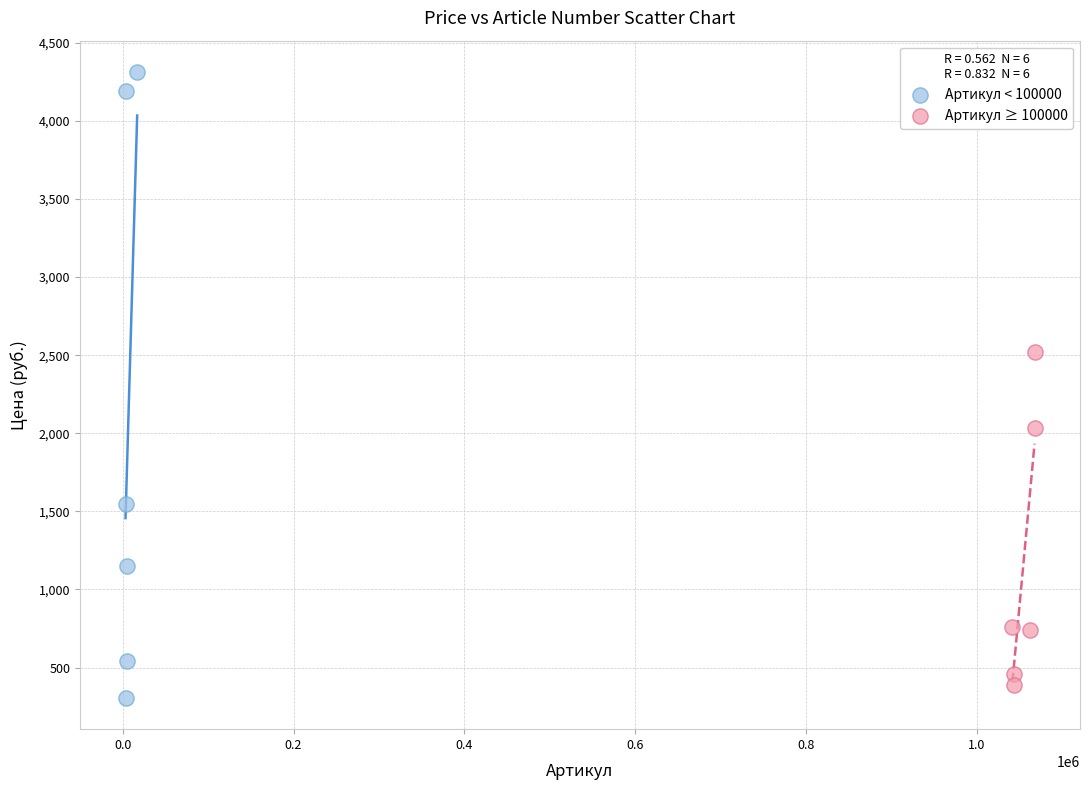

Which series contains the highest Y value?

Артикул < 100000